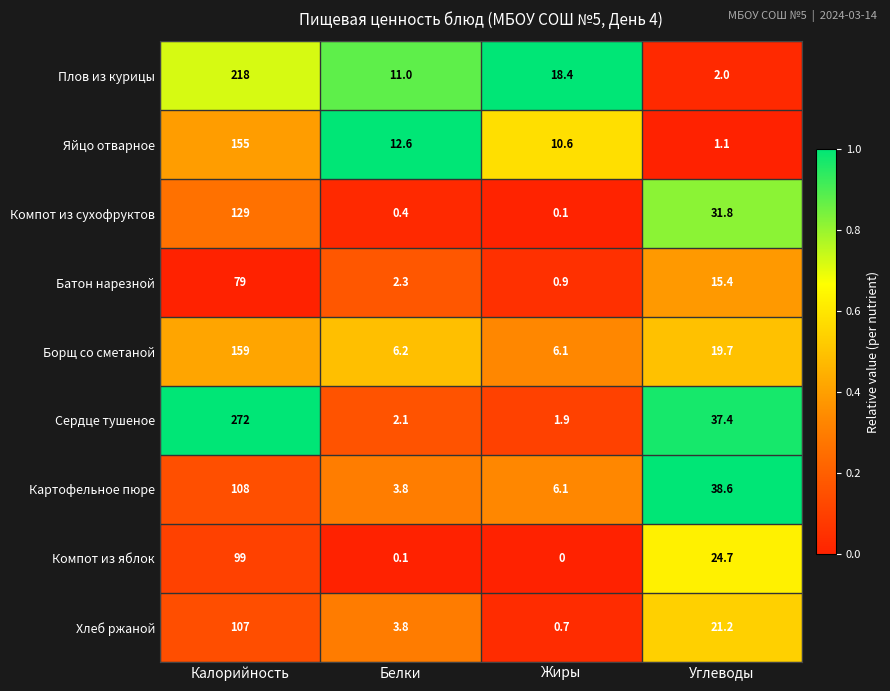

What is the spread (max minus min) of values at Углеводы?

37.5